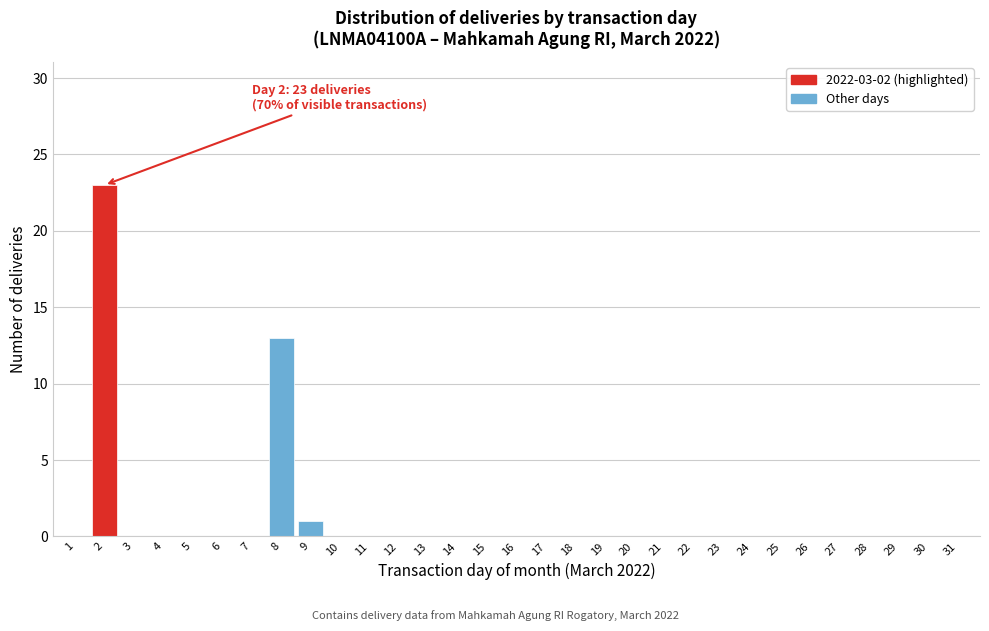

At which label is the value closest to 11?

8